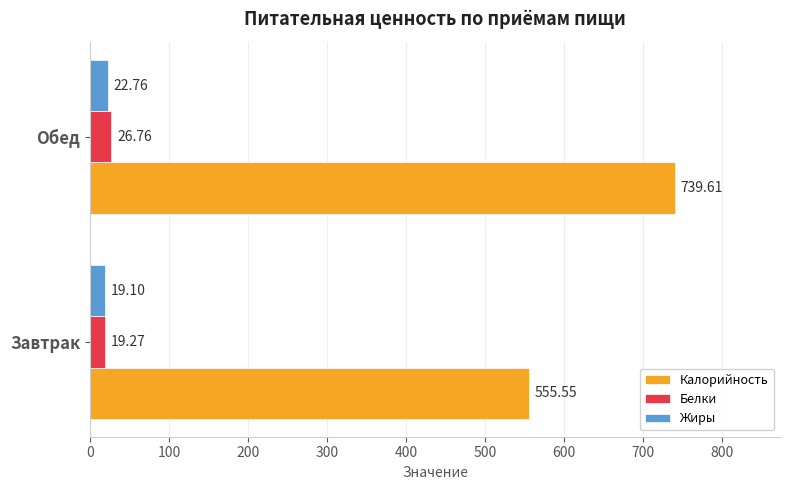

At Обед, list the series in order from smallest to largest.

Жиры, Белки, Калорийность